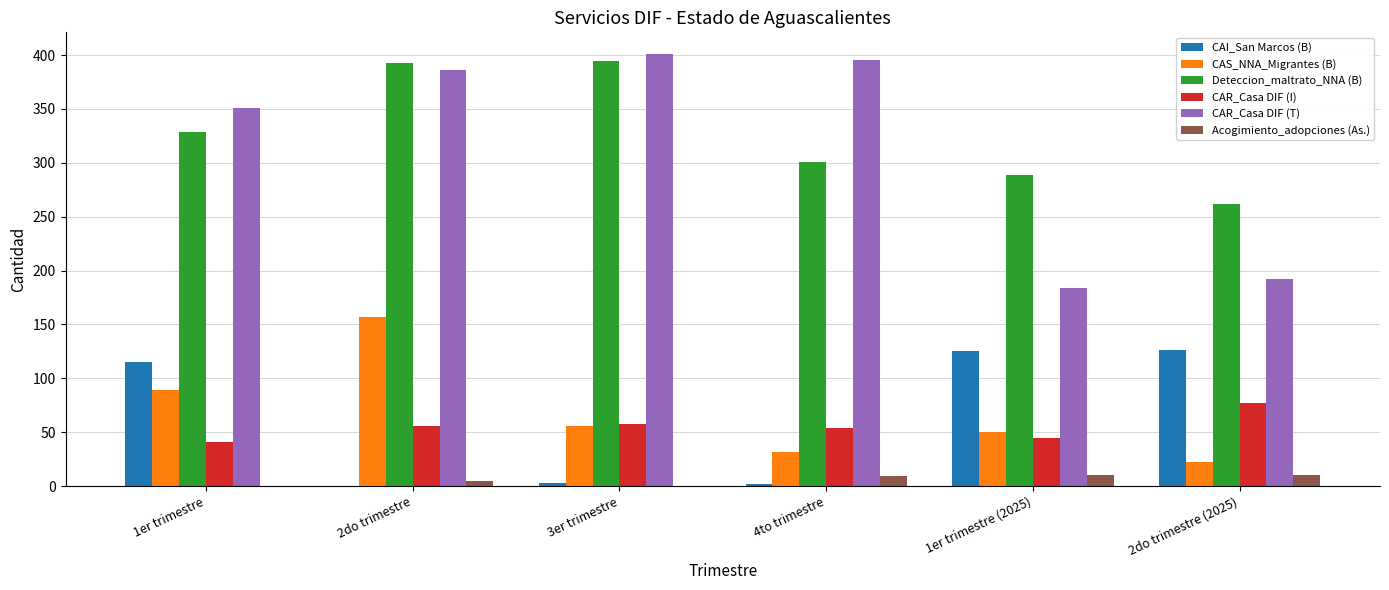

What is the difference between the CAR_Casa DIF (T) values at 4to trimestre and 1er trimestre?

44